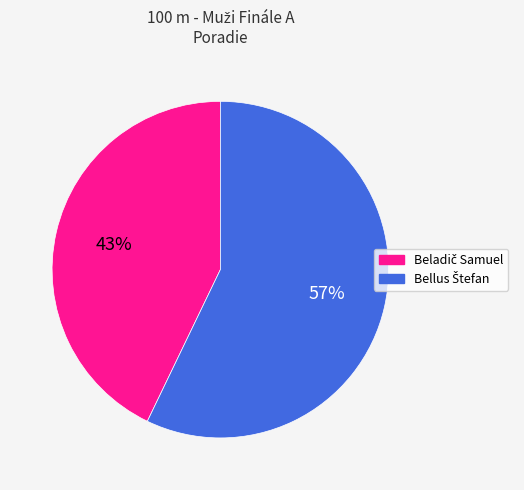

To the nearest percent, what is the average slice percentage?

50%